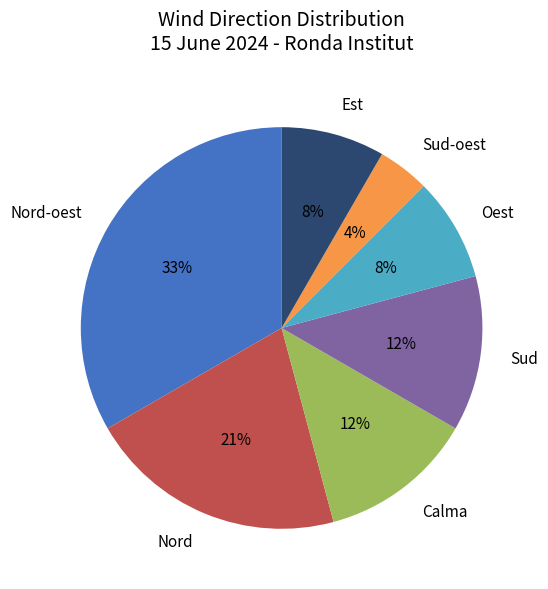

To the nearest percent, what is the average slice percentage?

14%